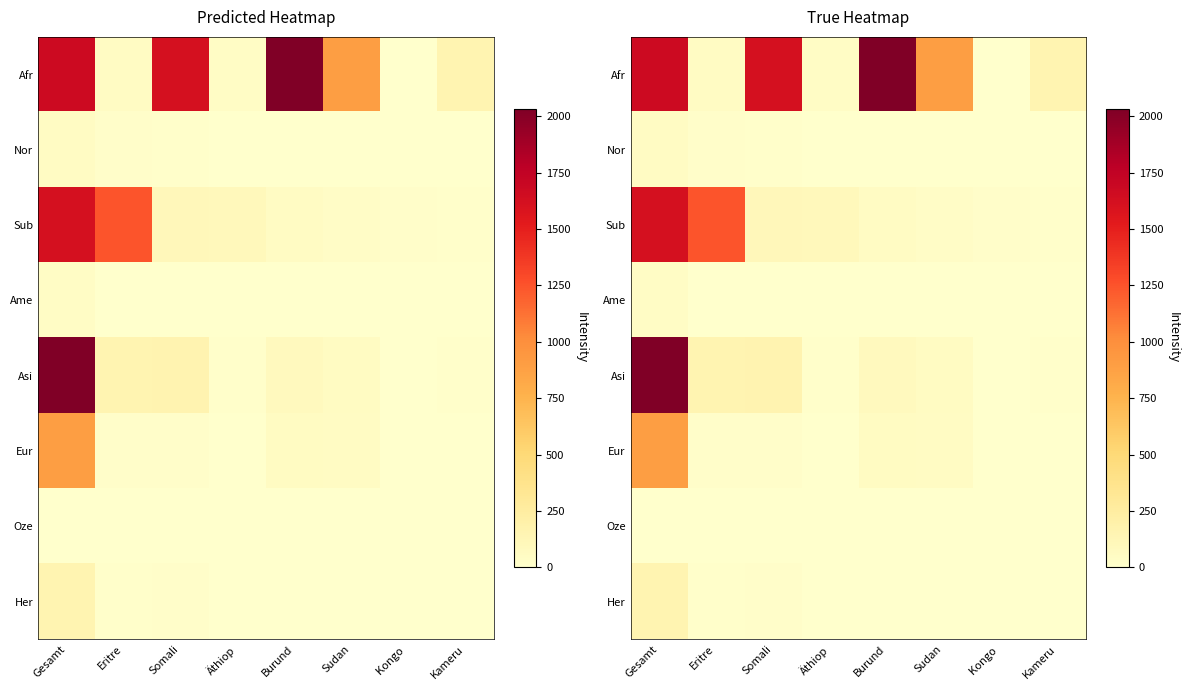

How many categories are shown in the chart?

8